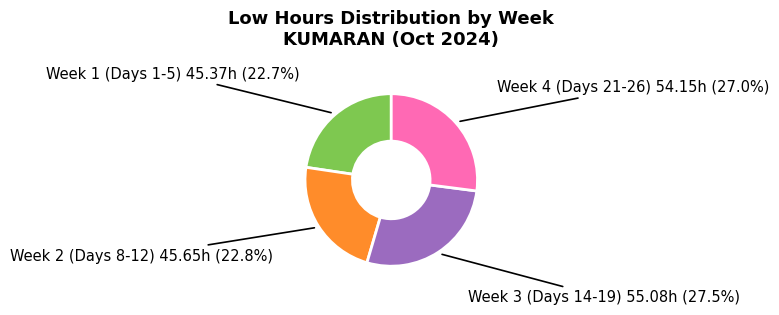

Between Week 1 and Week 3, which is larger?

Week 3